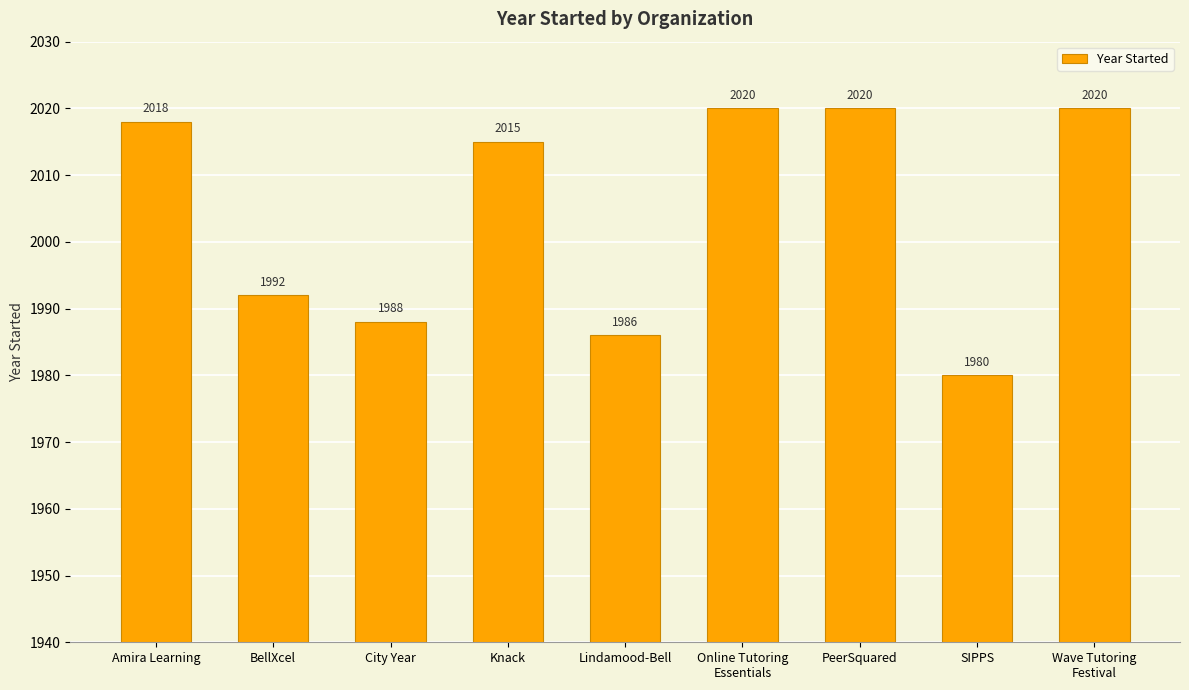

At which label does the data first exceed 2015?

Amira Learning